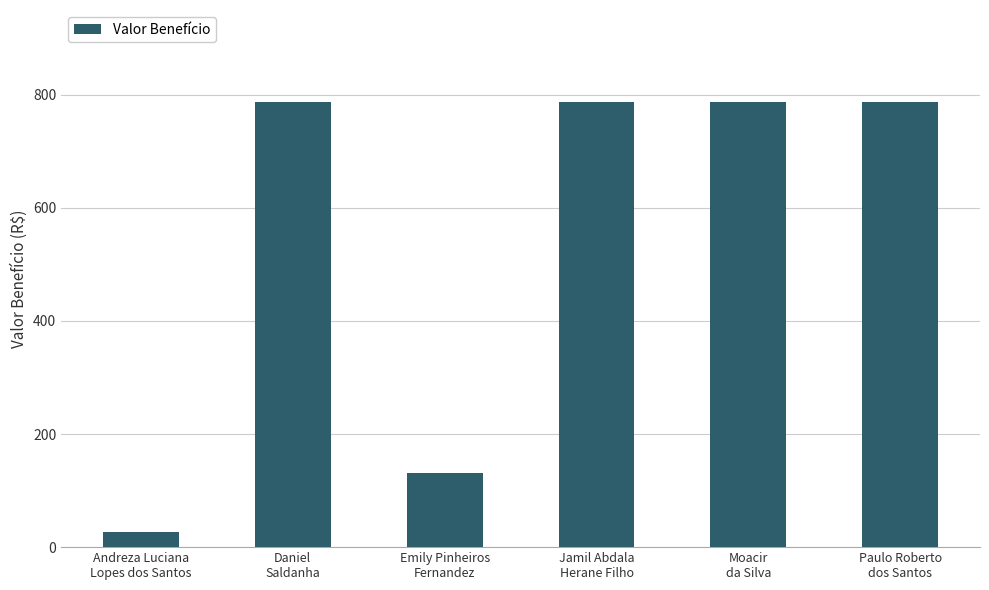

What is the difference between the maximum and minimum values?

761.7